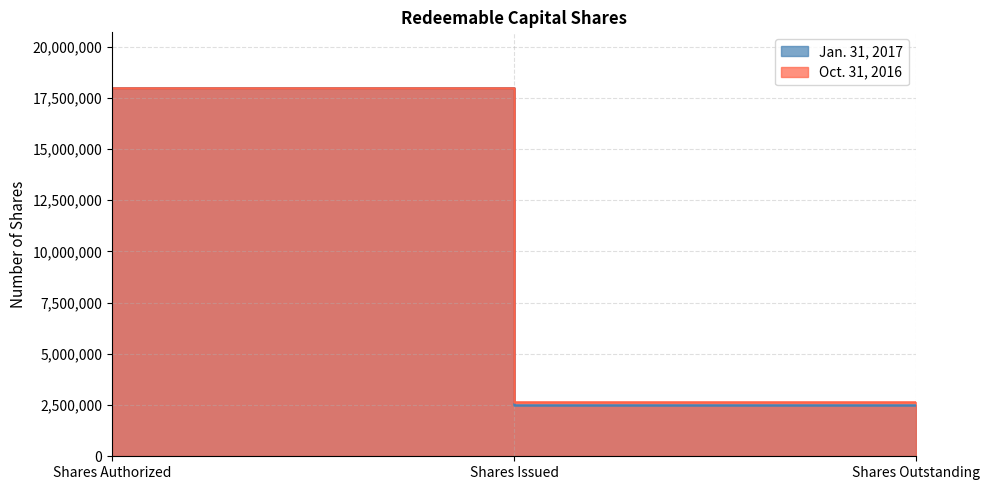

The Oct. 31, 2016 series shows 31703996 at Shares Authorized. True or false?

False